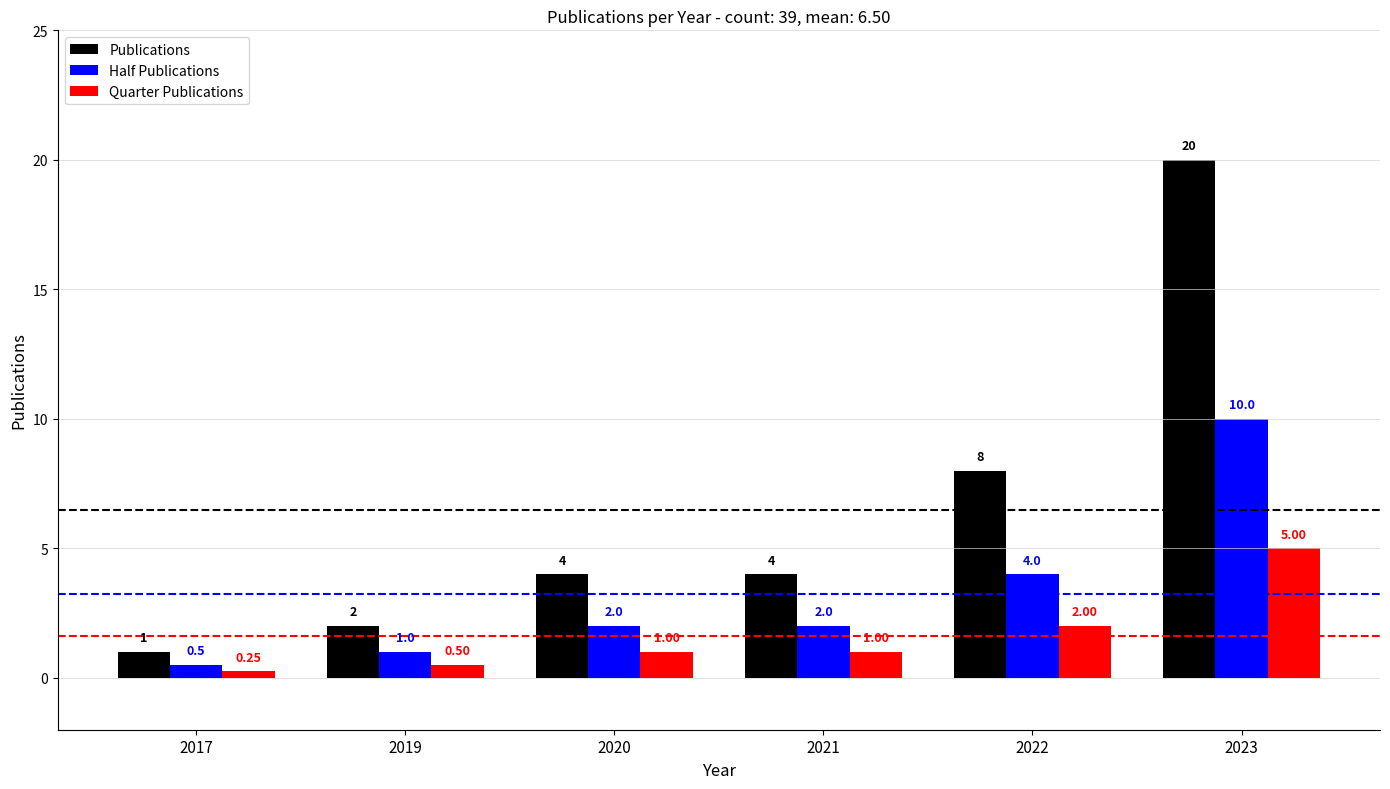

What are all the series names shown in the legend?

Publications, Half Publications, Quarter Publications